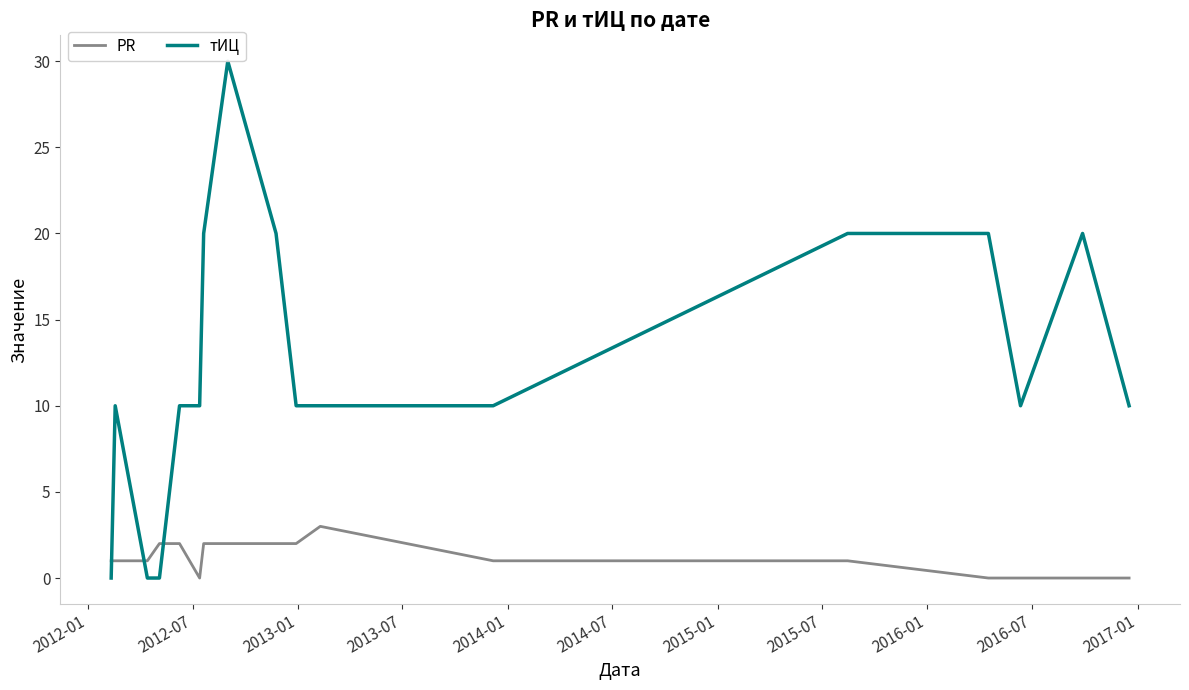

What is the maximum value shown in the chart?

30